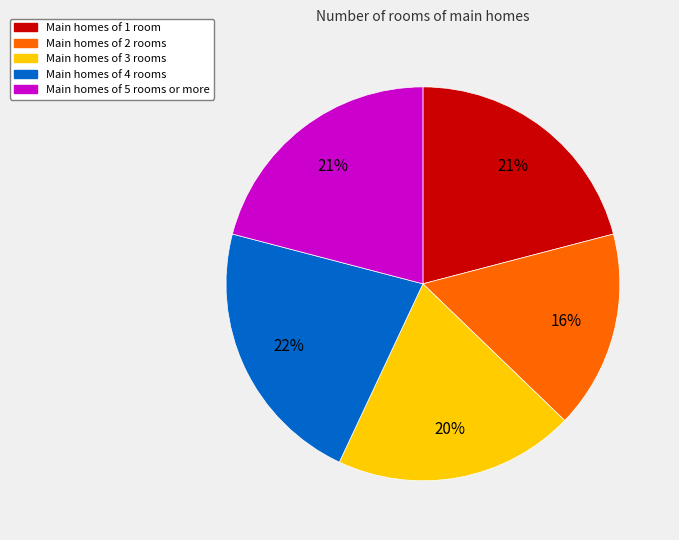

To the nearest percent, what percentage of the pie is Main homes of 3 rooms?

20%